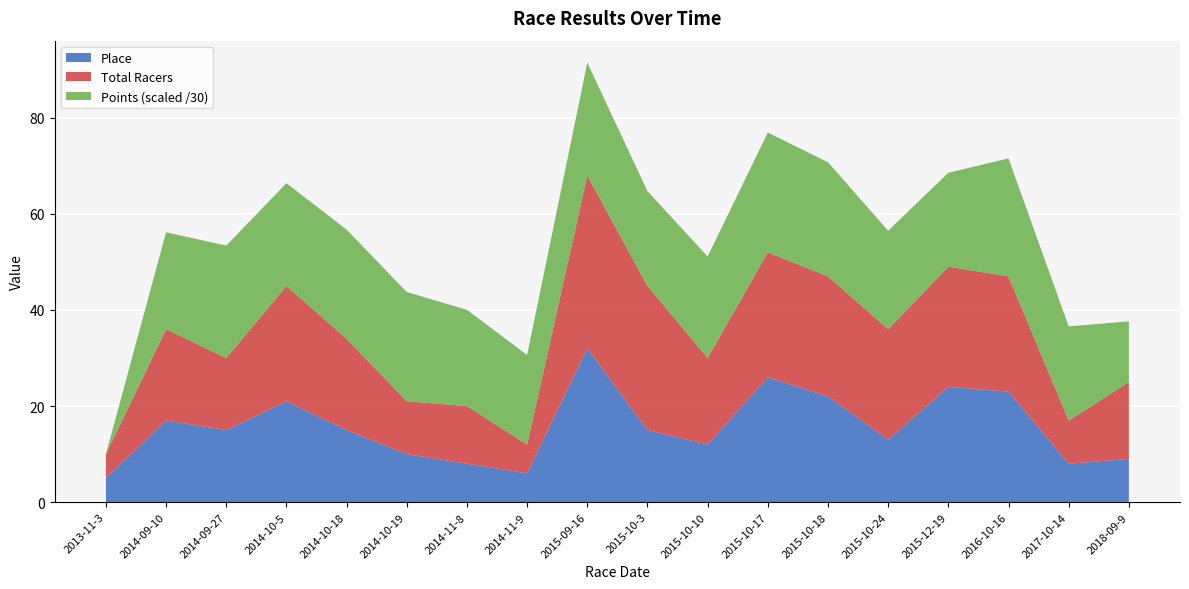

Reading right to left, extract all data points from this chart.

Place: 9.0	8.0	23.0	24.0	13.0	22.0	26.0	12.0	15.0	32.0	6.0	8.0	10.0	15.0	21.0	15.0	17.0	5.0
Total Racers: 16.0	9.0	24.0	25.0	23.0	25.0	26.0	18.0	30.0	36.0	6.0	12.0	11.0	19.0	24.0	15.0	19.0	5.0
Points: 379.0	587.3	736.0	586.4	614.4	711.9	747.3	633.8	591.0	703.9	558.3	600.8	681.9	681.4	641.2	701.7	605.0	0.0